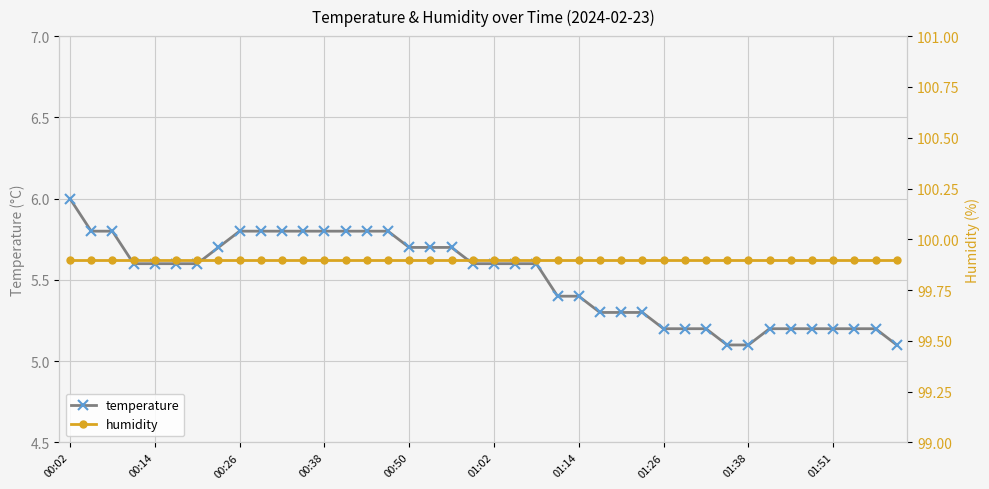

At how many categories does at least one series exceed 63?

40